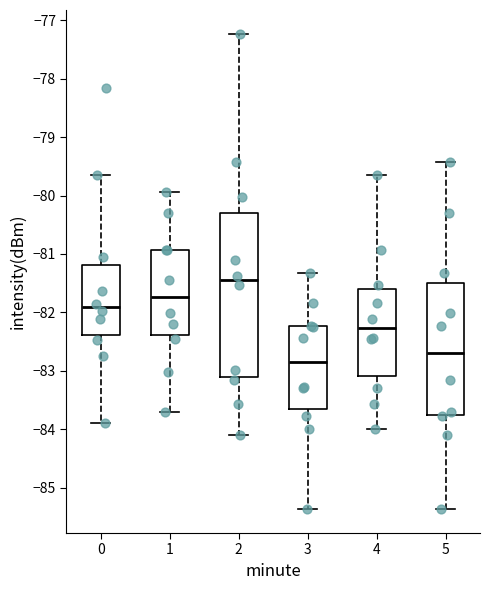

Where does the median line of the box at x = 2 sit on the y-axis? The values are not printed on the chart, so give them approximately, as read against the axis.

-81.4